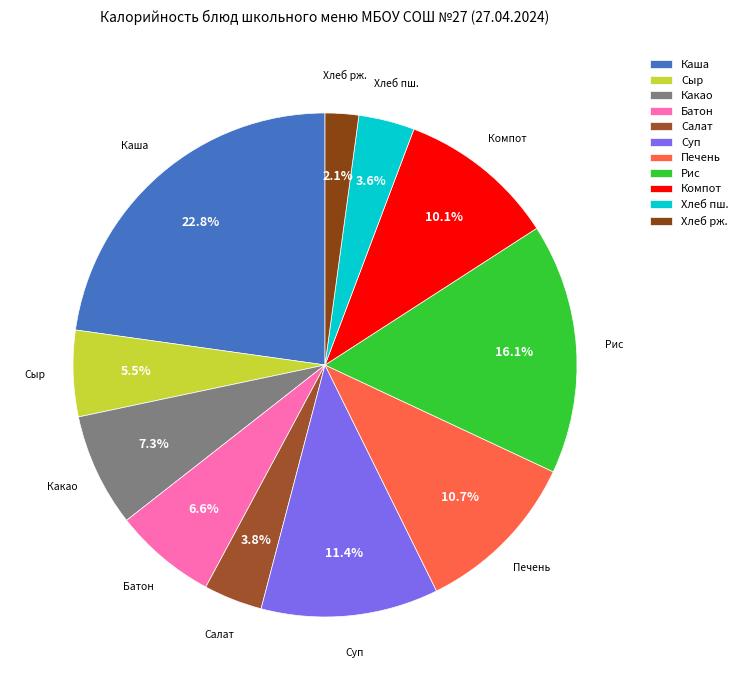

Is the sum of Хлеб рж. and Салат greater than half?

No